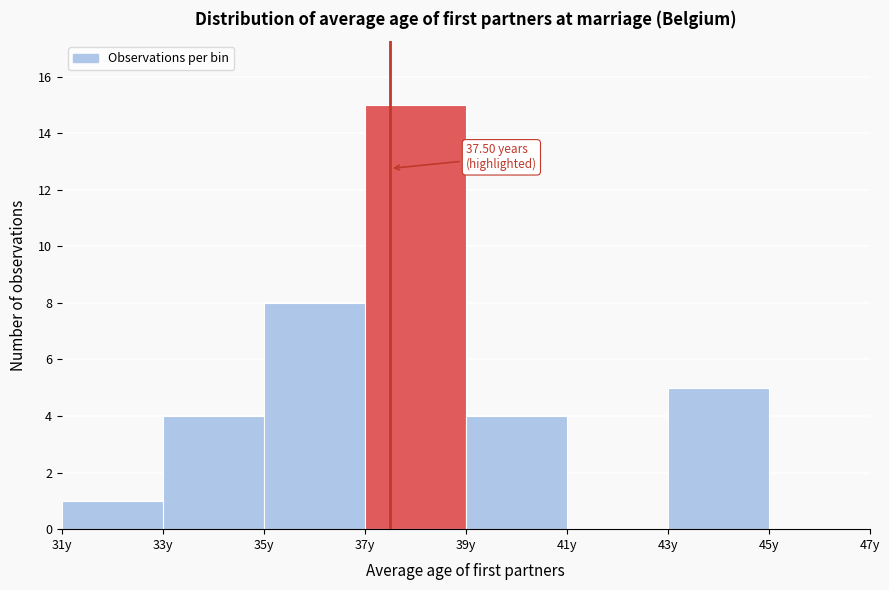

Which range on the x-axis has the tallest bar?

37 to 39